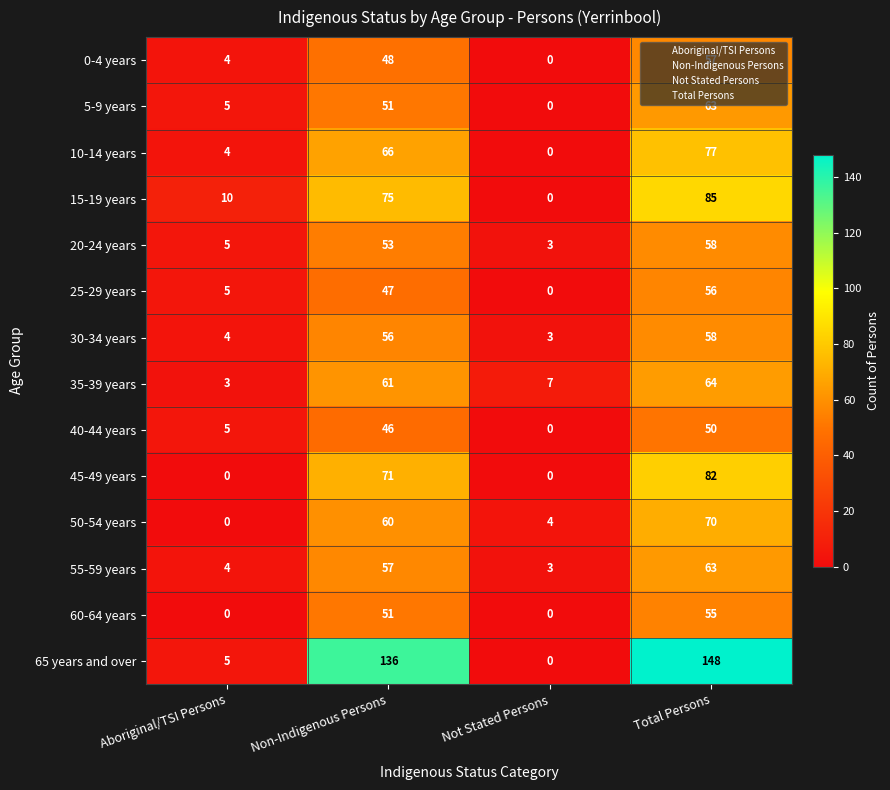

What is the difference between the second highest and minimum values in the 55-59 years series?

54